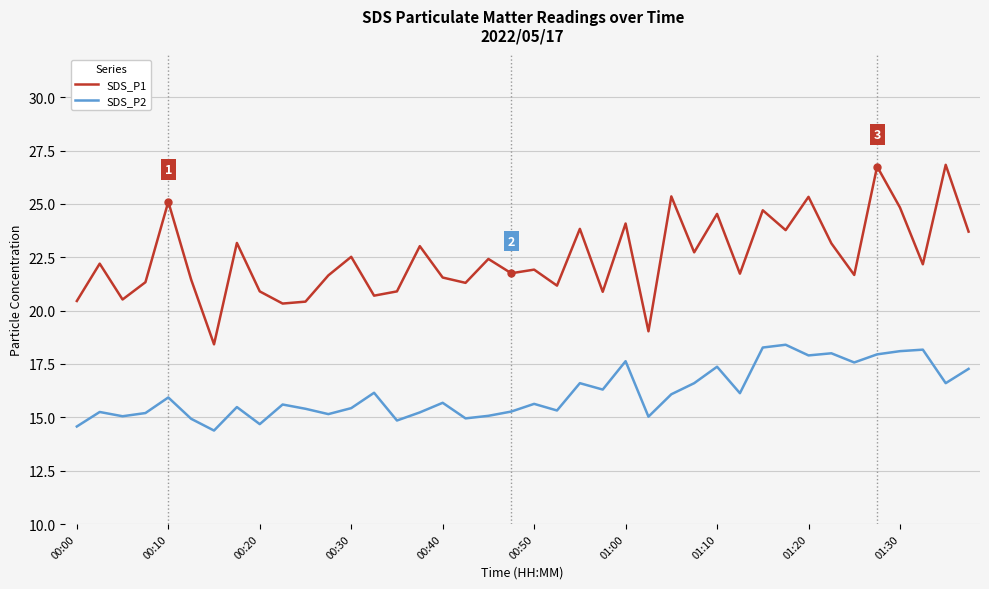

What is the highest value of the SDS_P1 series?

26.8